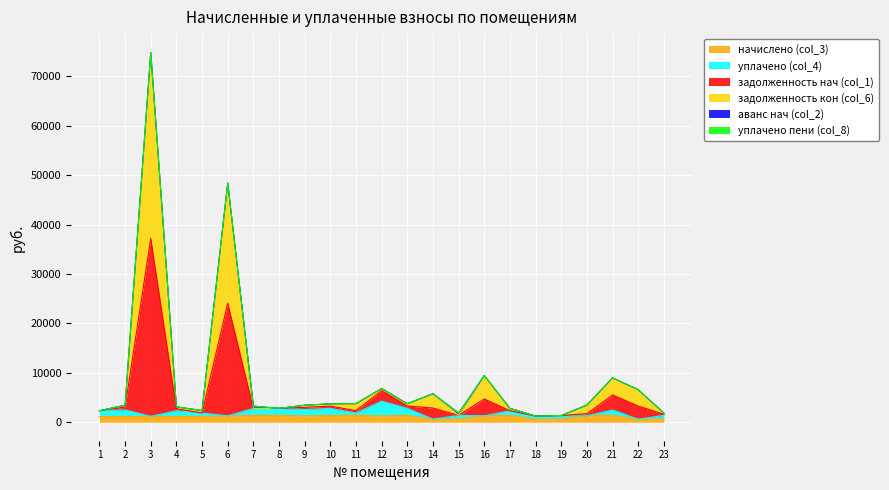

At which category is the sum across all series the highest?

3